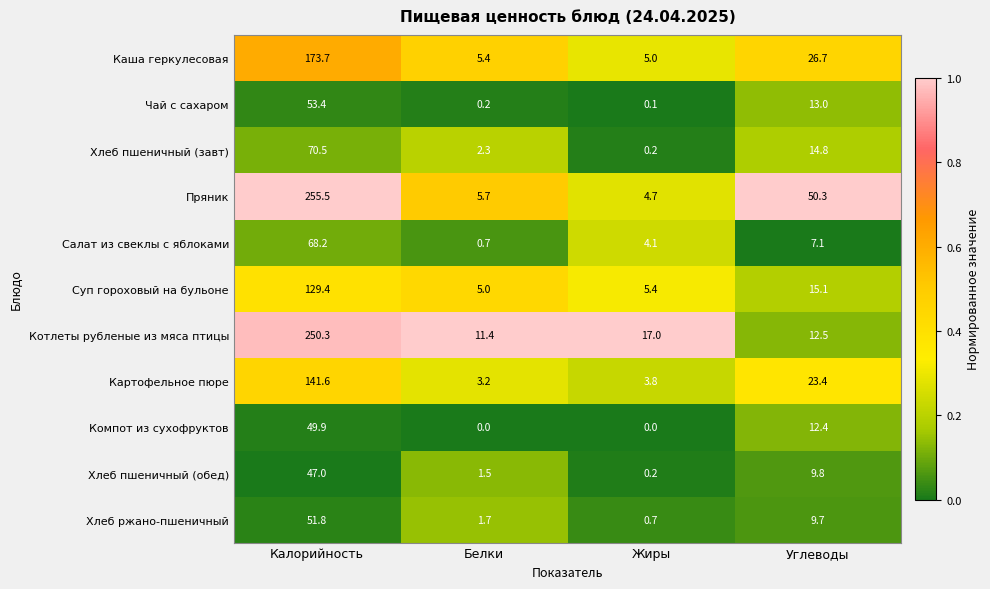

The Каша геркулесовая series shows 5.0 at Жиры. True or false?

True